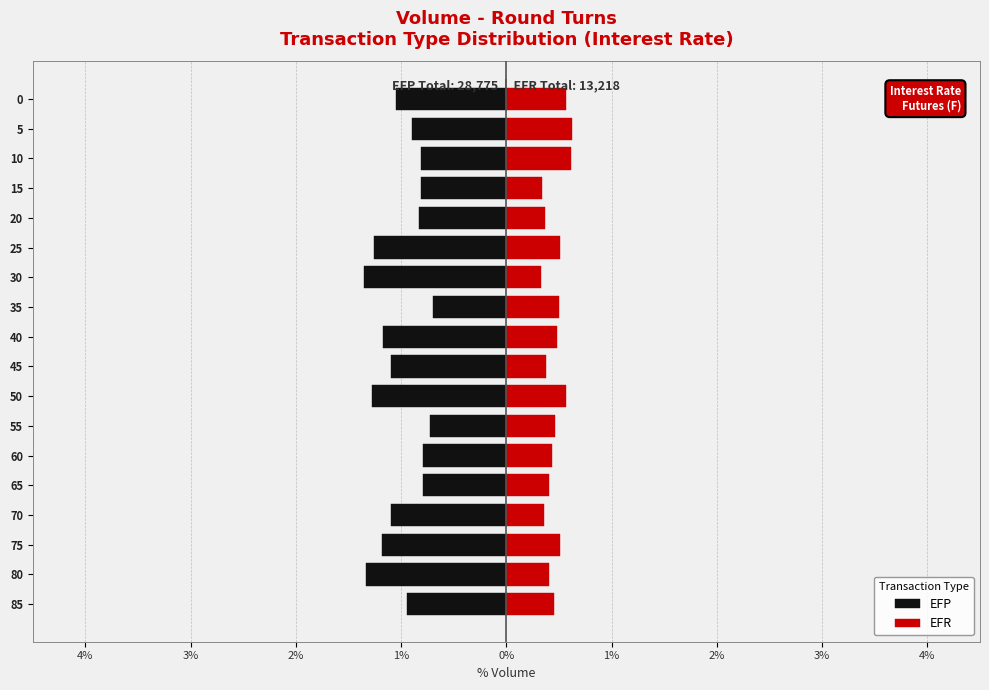

Are the bars horizontal?

Yes